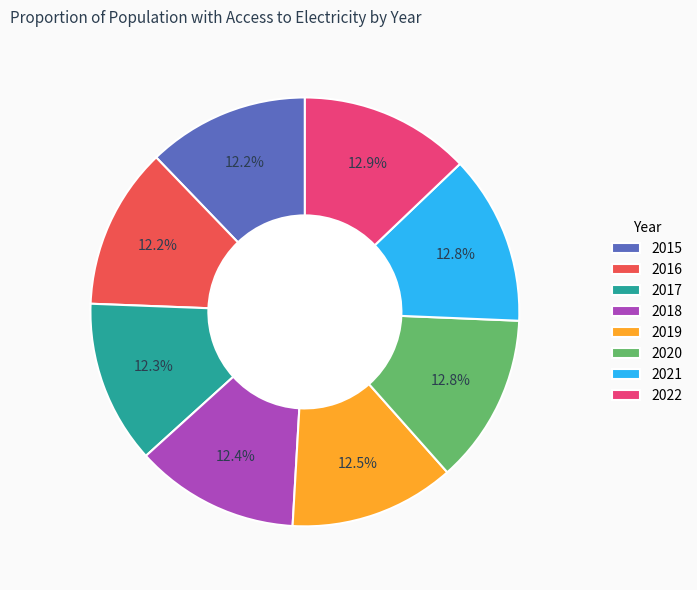

Is it true that 2020 is 19% of the pie?

False